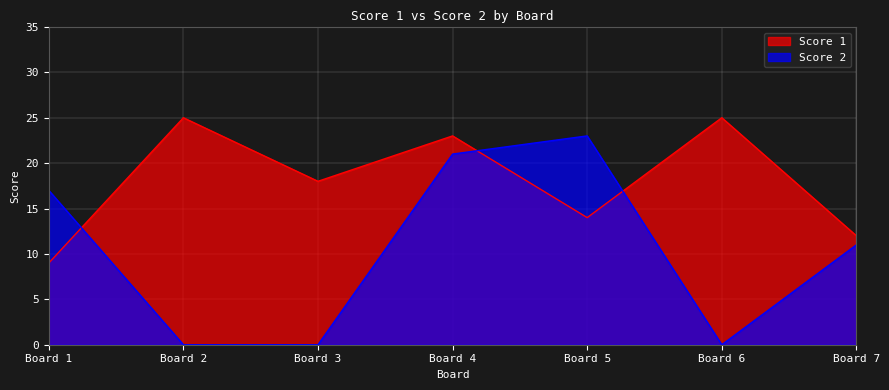

True or false: Score 2 and Score 1 cross at least once.

True